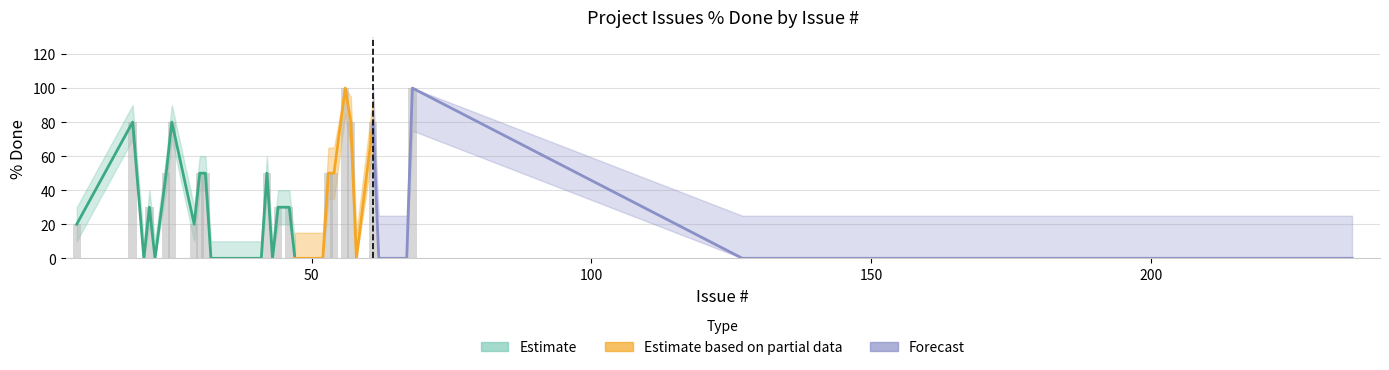

What is the maximum value shown in the chart?

100